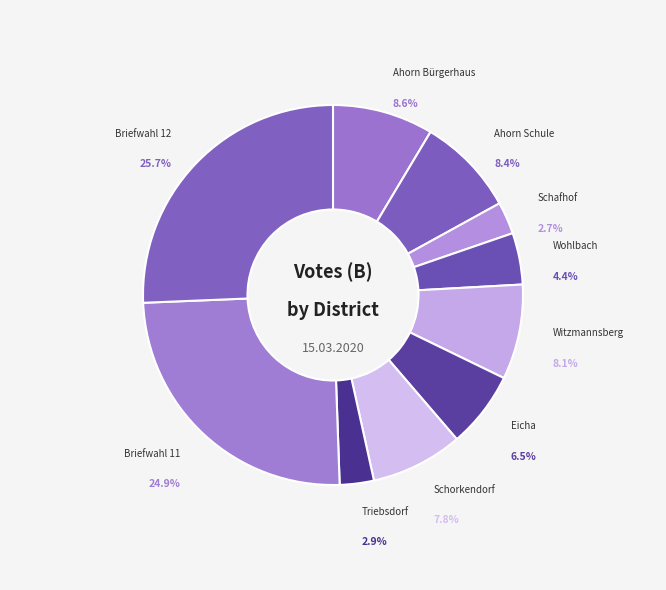

Is it true that Ahorn Schule is 8% of the pie?

True